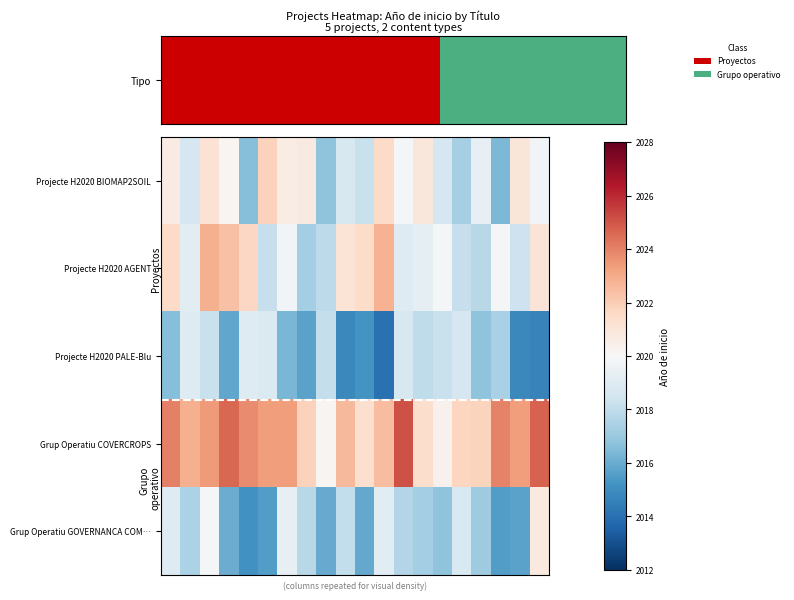

Which series has the largest range (max minus min)?

Grup Operatiu GOVERNANCA COM…